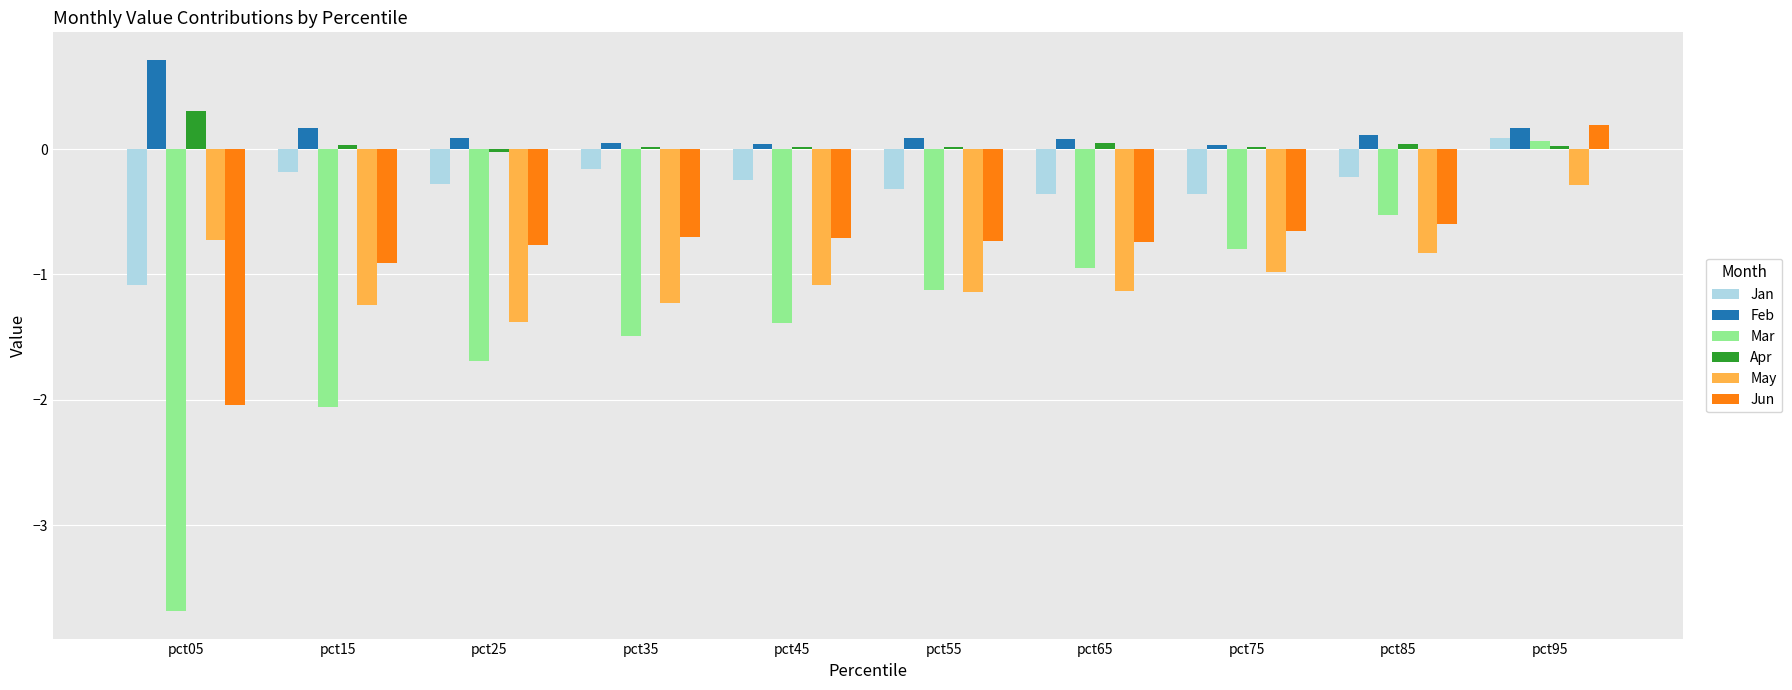

What is the sum of all Jan values?

-3.1